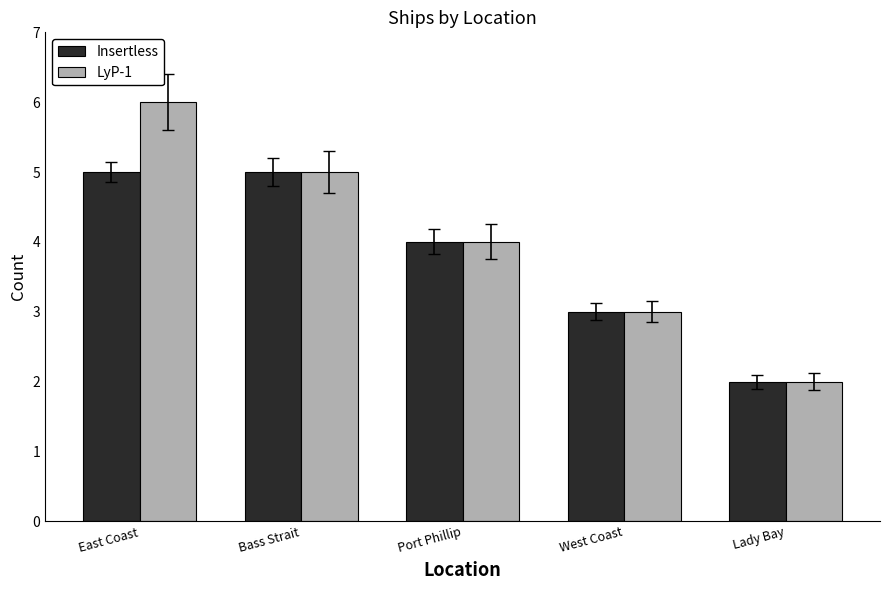

What is the total value across all series at Bass Strait?

10